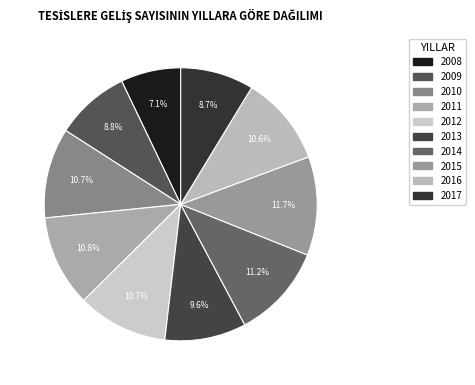

How many slices are in this pie chart?

10